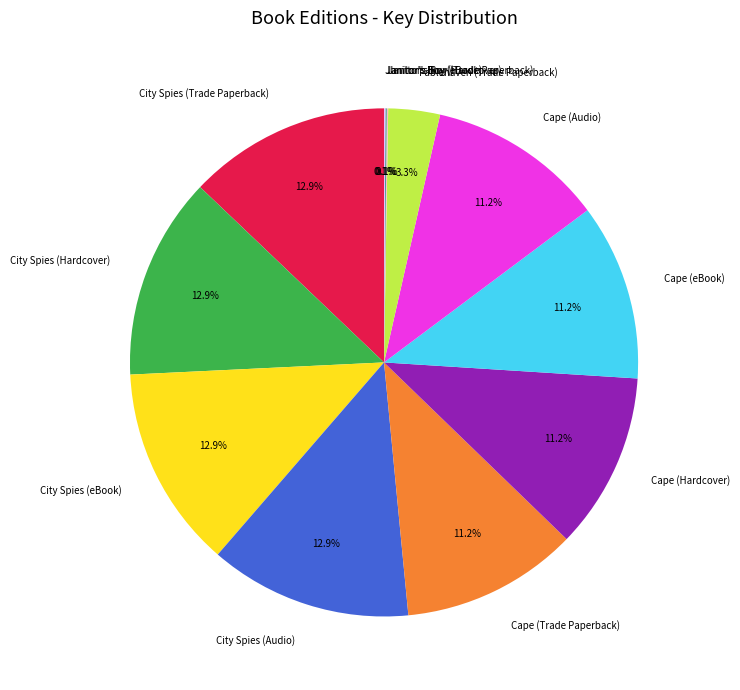

Which has a higher value, Cape (Trade Paperback) or City Spies (eBook)?

City Spies (eBook)